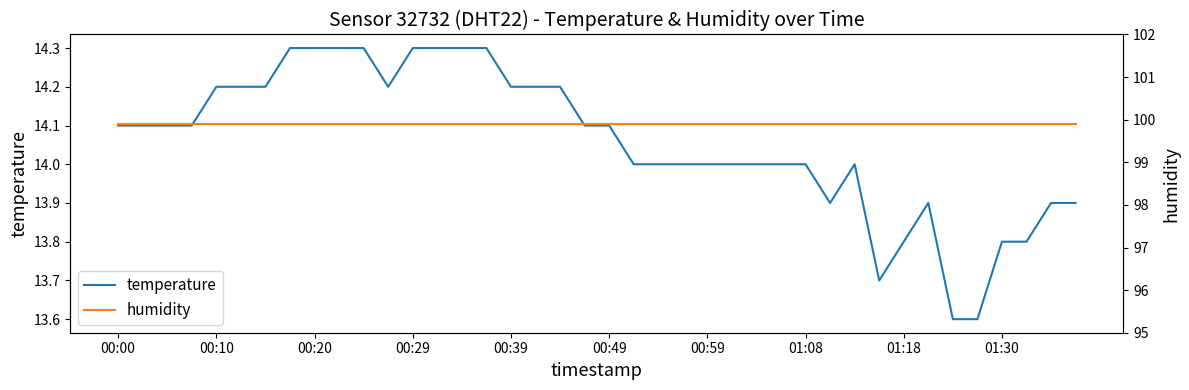

Between 23 and 29, which series saw the biggest shift?

temperature